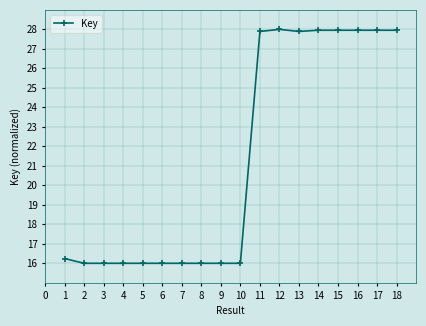

What is the maximum value shown in the chart?

28.0